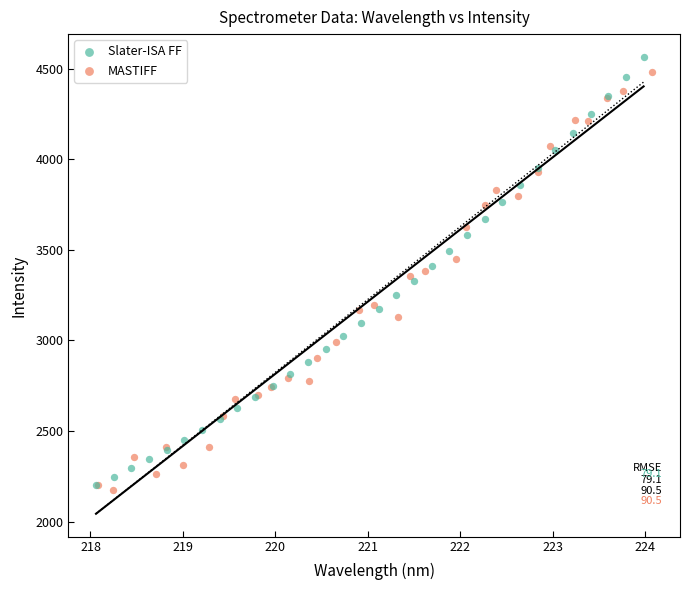

Which series has the largest Y range (max minus min)?

Slater-ISA FF